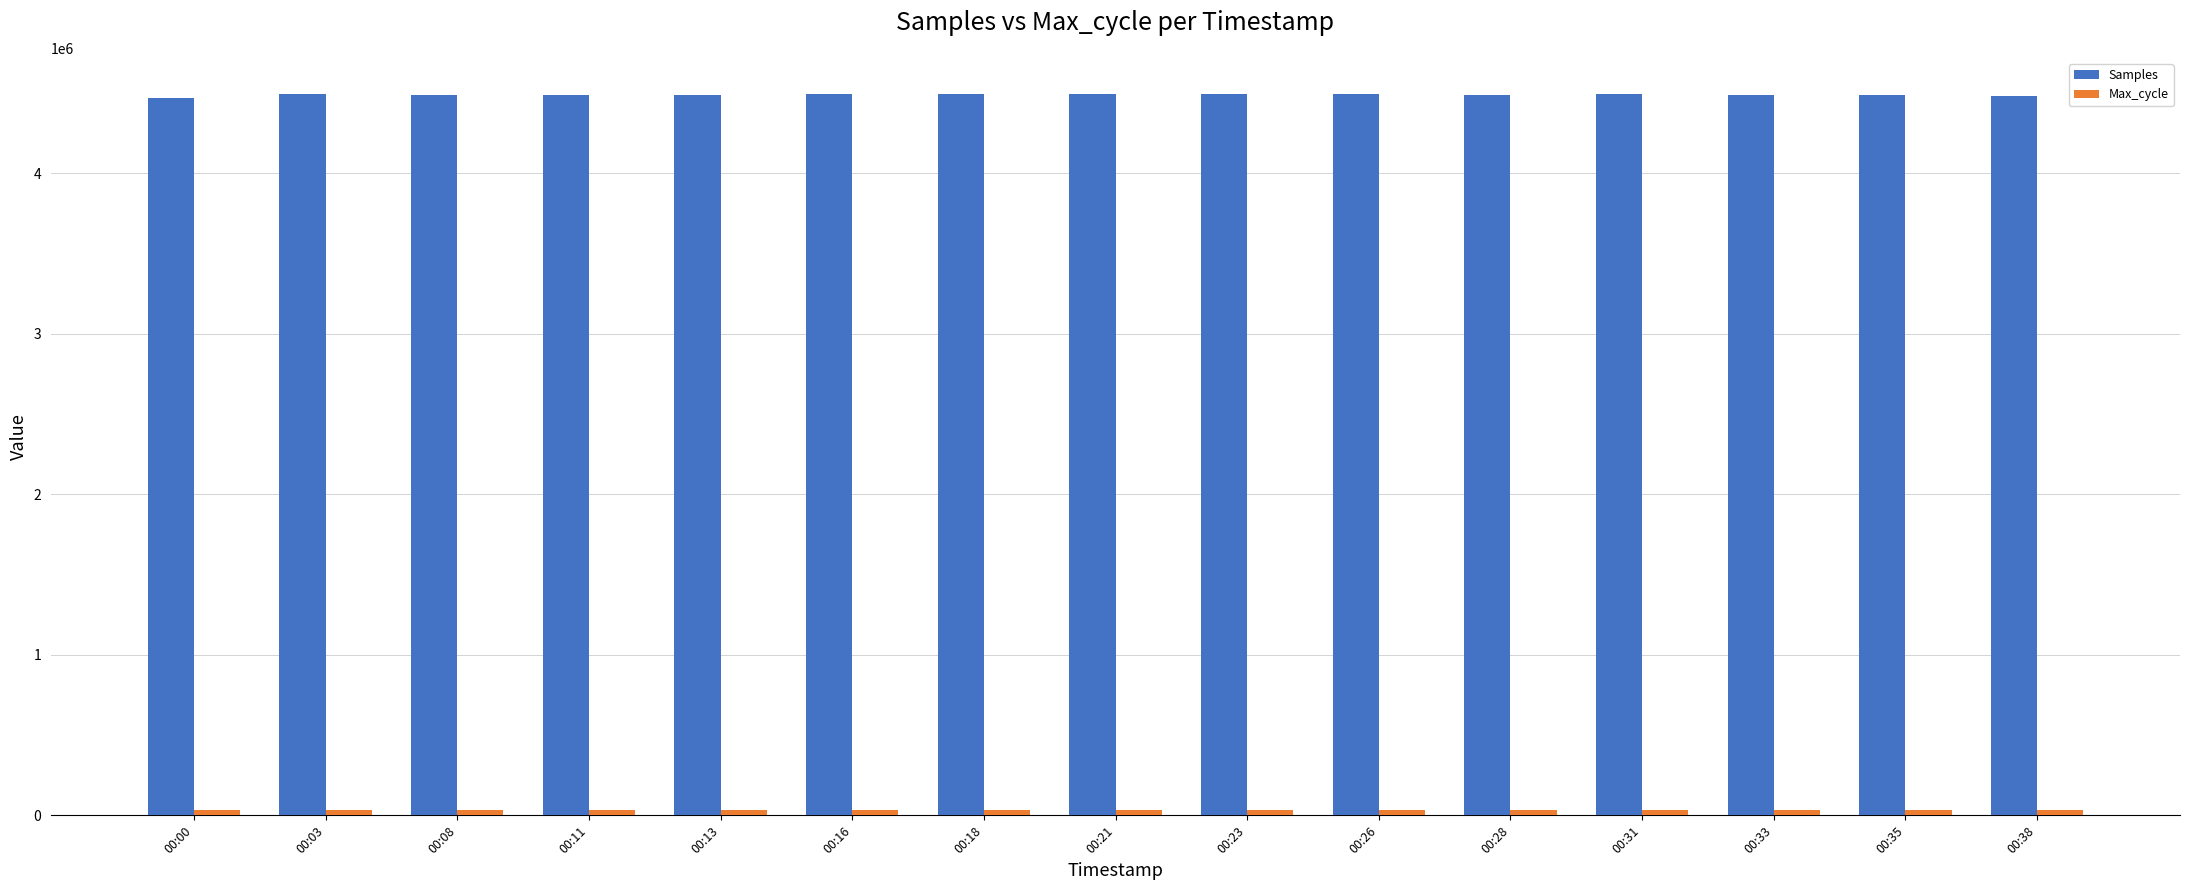

What is the value of the Samples bar at the 12th from the left?

4490327